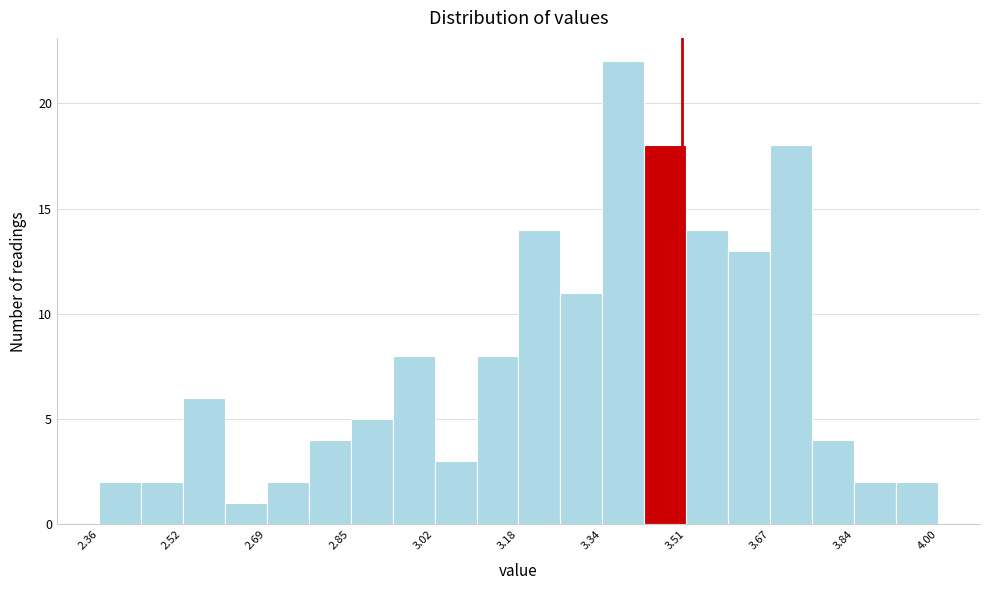

Which range on the x-axis has the tallest bar?

3.344 to 3.426